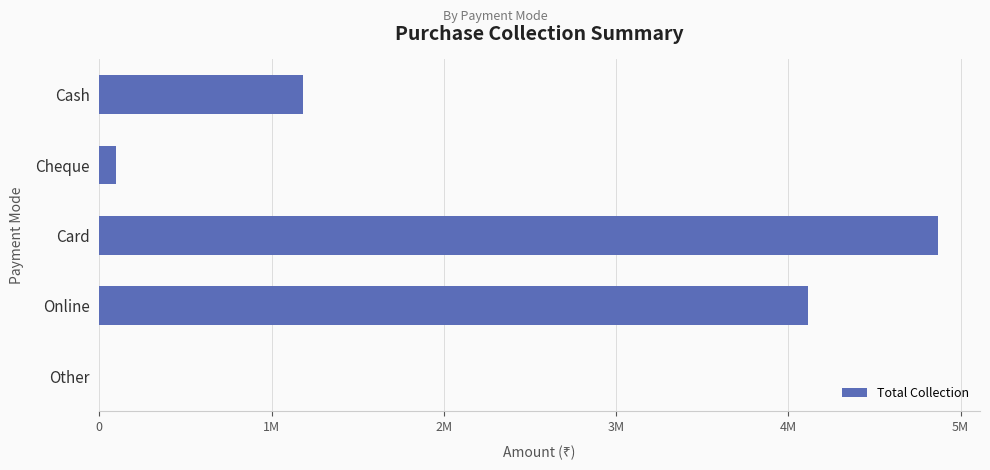

Count the number of data series in this chart.

1